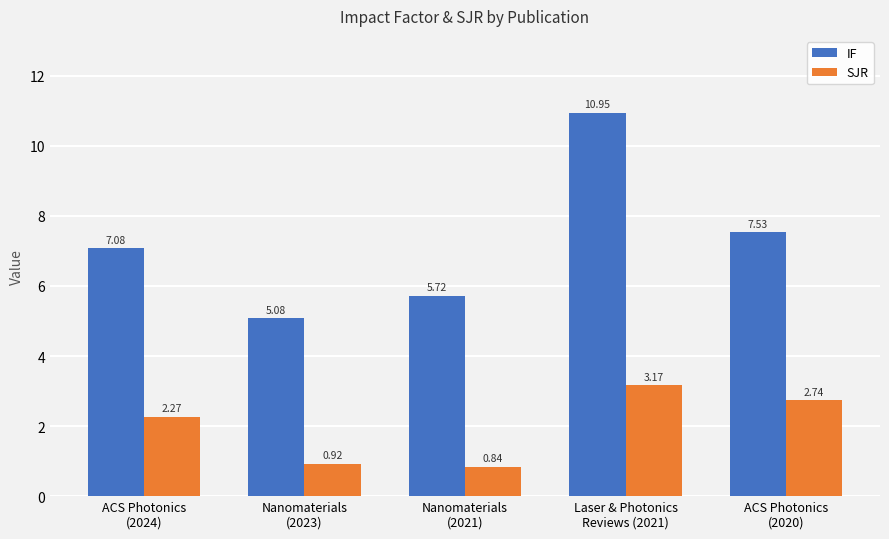

What is the difference between the maximum and minimum values in the IF series?

5.9